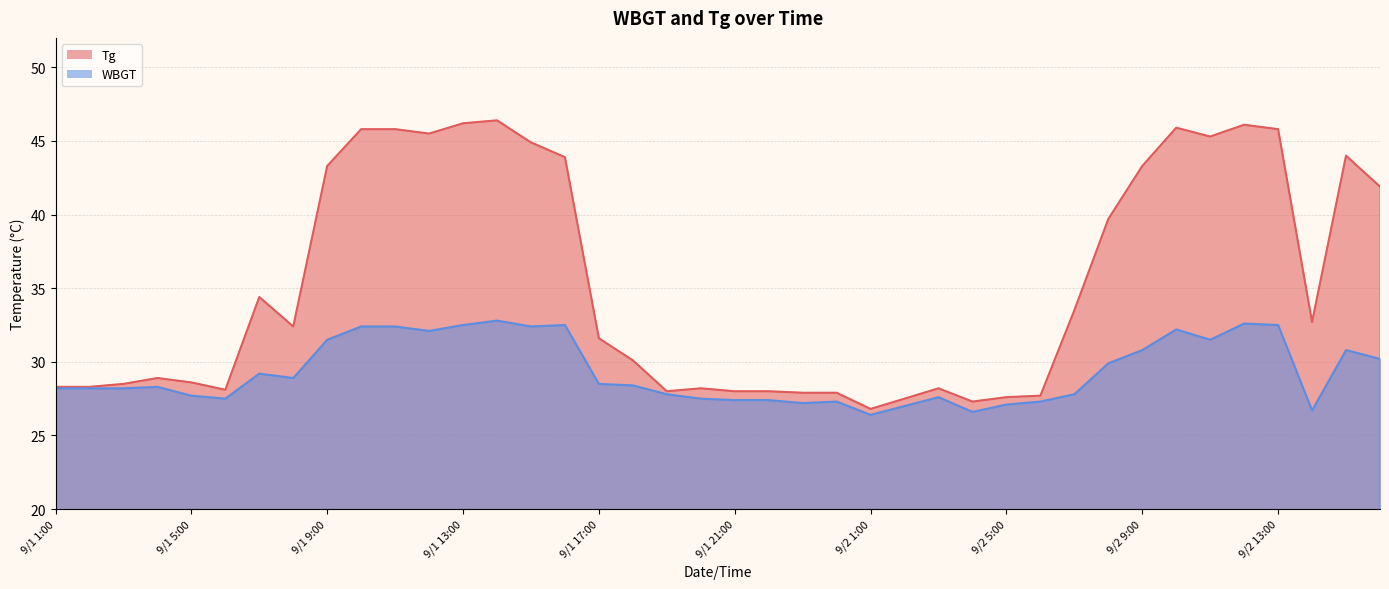

At which label does WBGT first exceed 28?

9/1 1:00